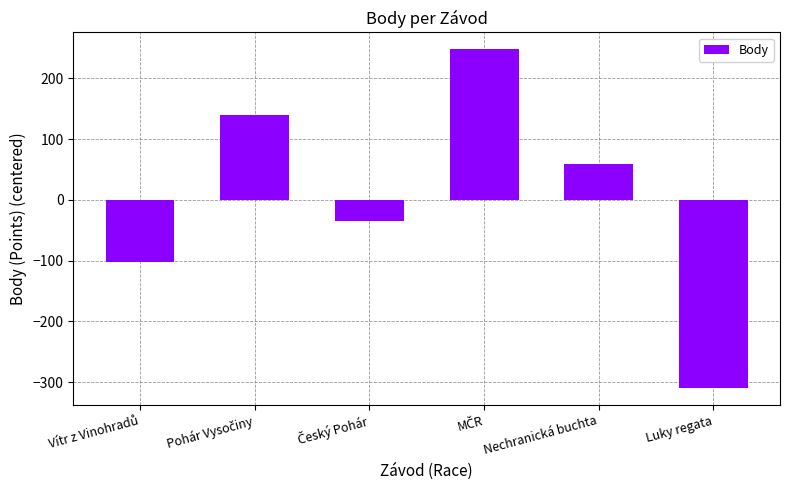

What is the approximate value at Nechranická buchta?

58.7